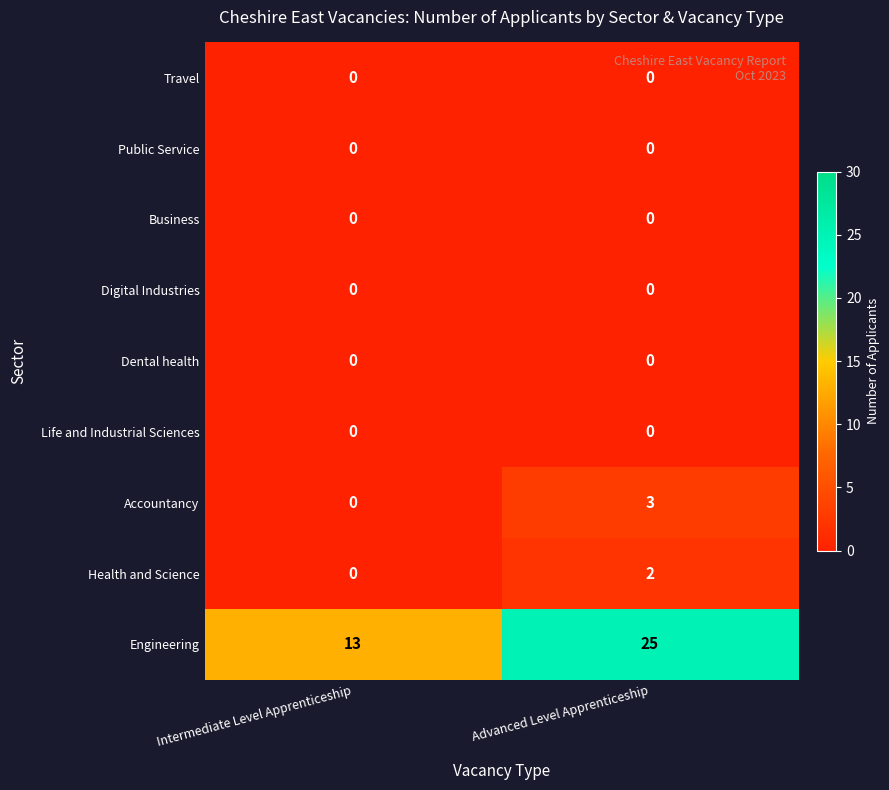

At which category is the sum across all series the highest?

Advanced Level Apprenticeship